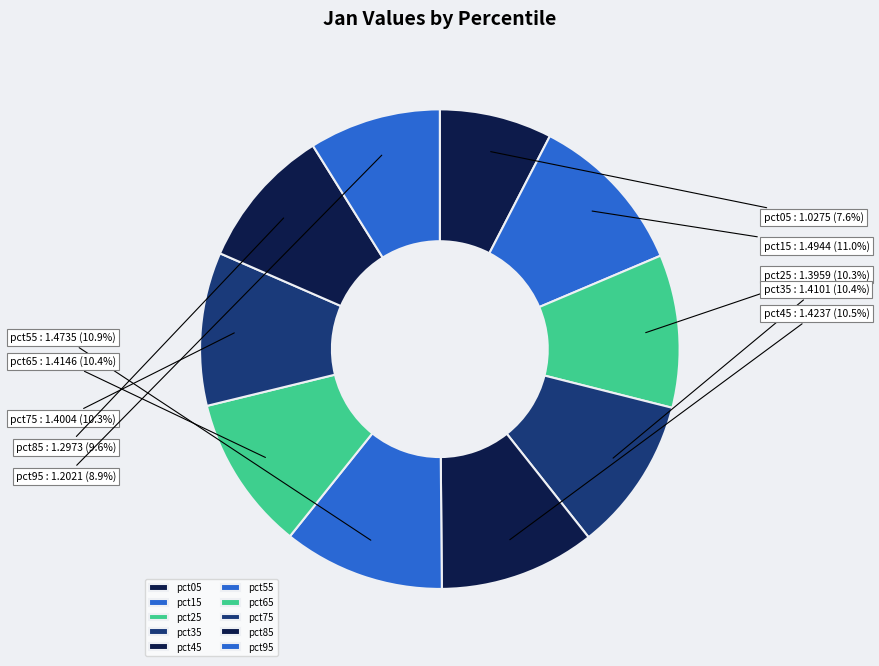

What percentage is NOT represented by pct15?

89.0%